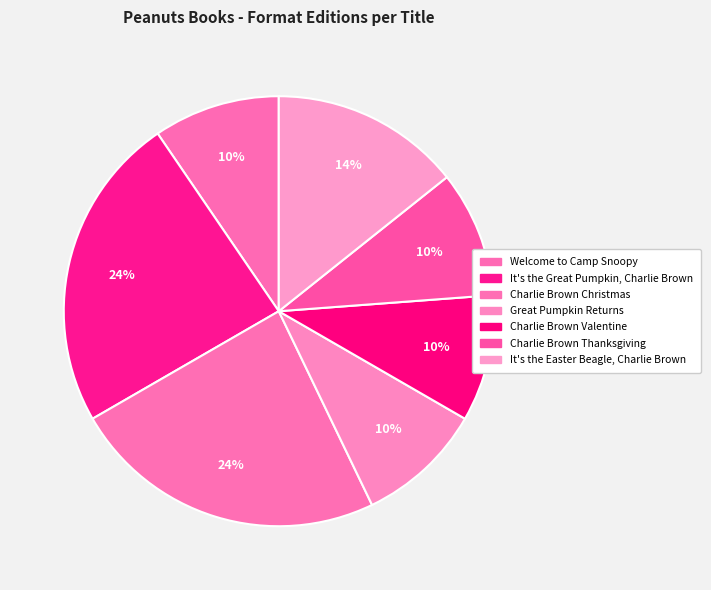

The It's the Easter Beagle, Charlie Brown slice represents 14% of the pie. True or false?

True